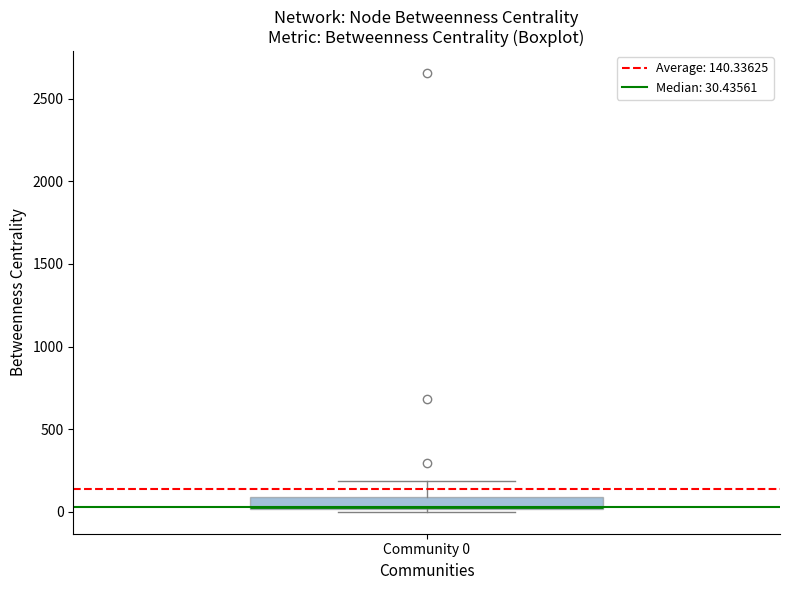

Where does the upper whisker of the box for Community 0 end on the y-axis? The values are not printed on the chart, so give them approximately, as read against the axis.

200